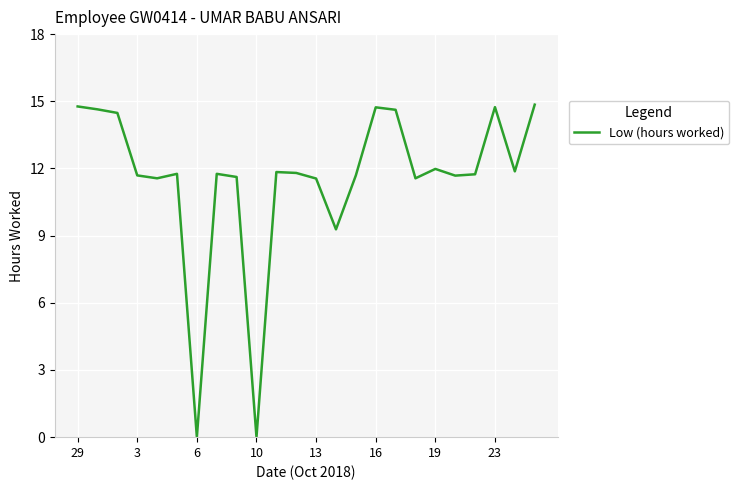

How many values are below 11?

3